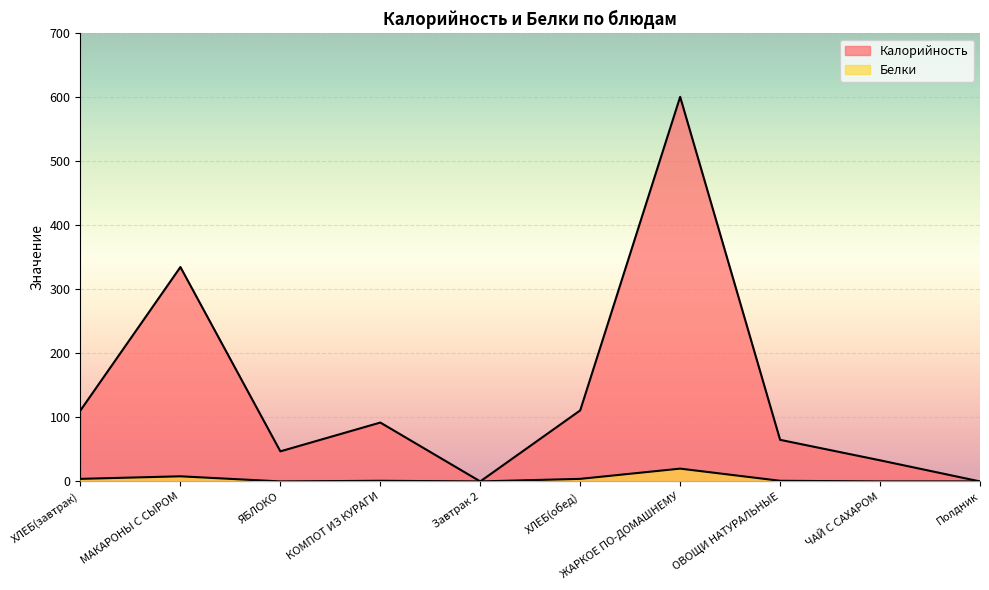

How many interior local peaks does the Белки series have?

3